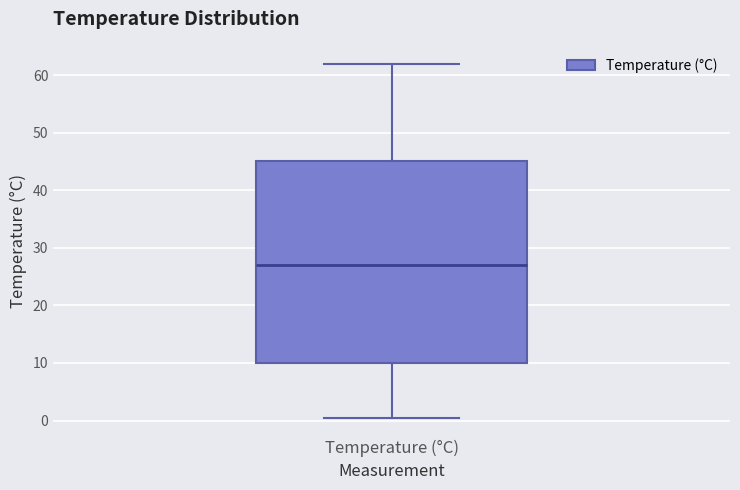

Where is the lower edge of the box for Temperature (°C) on the y-axis? The values are not printed on the chart, so give them approximately, as read against the axis.

10